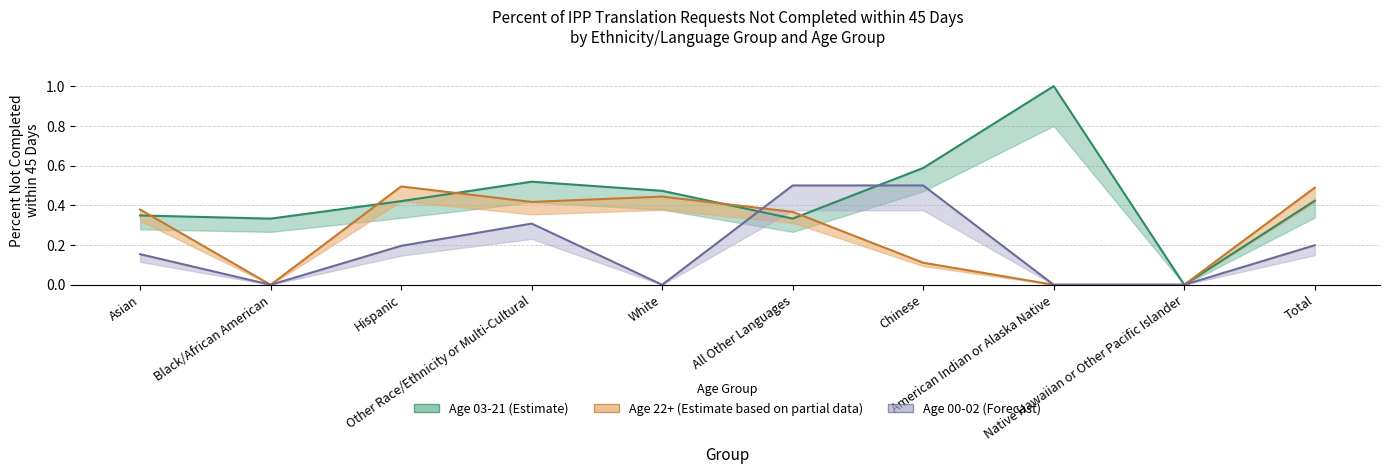

What is the label of the 1st point from the left?

Asian